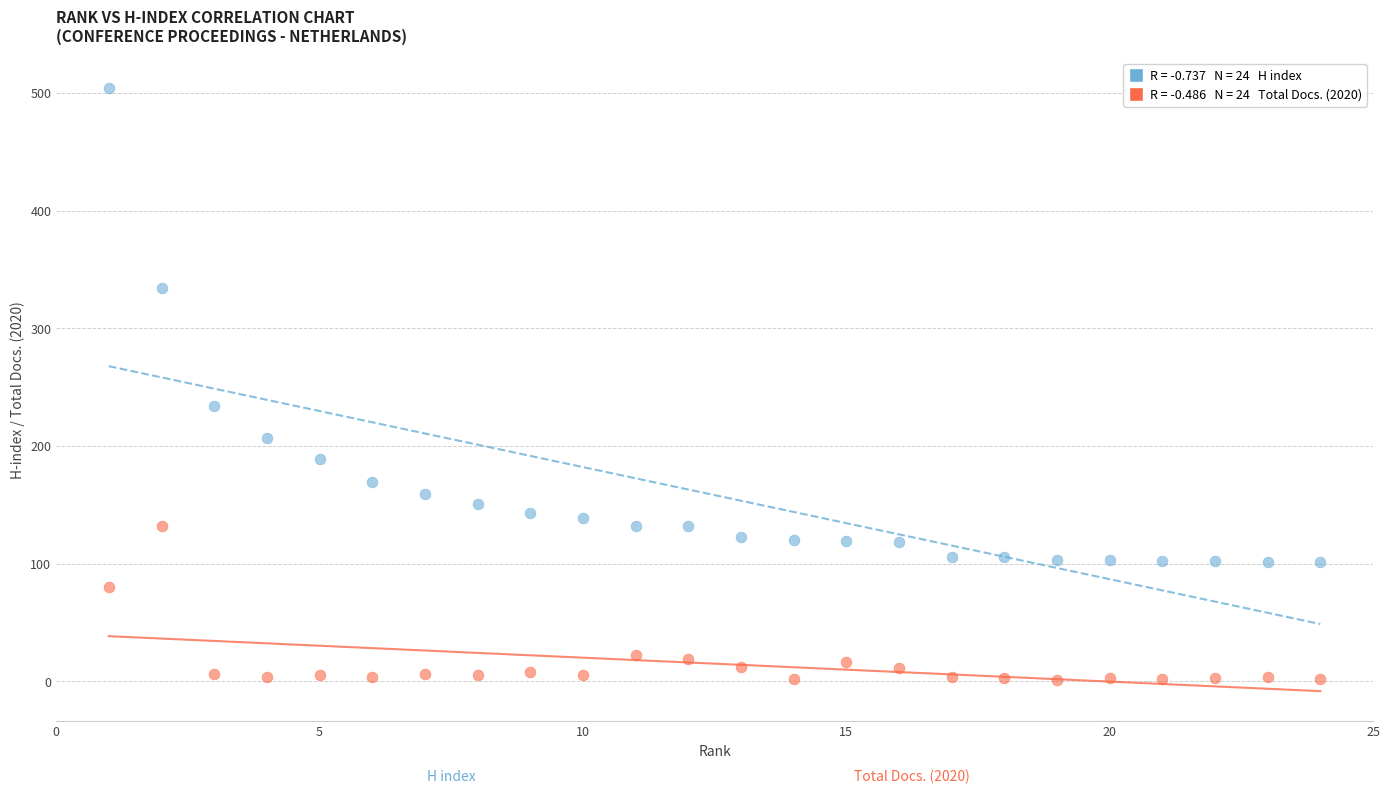

Across all series, what Y value is closest to 252?

234